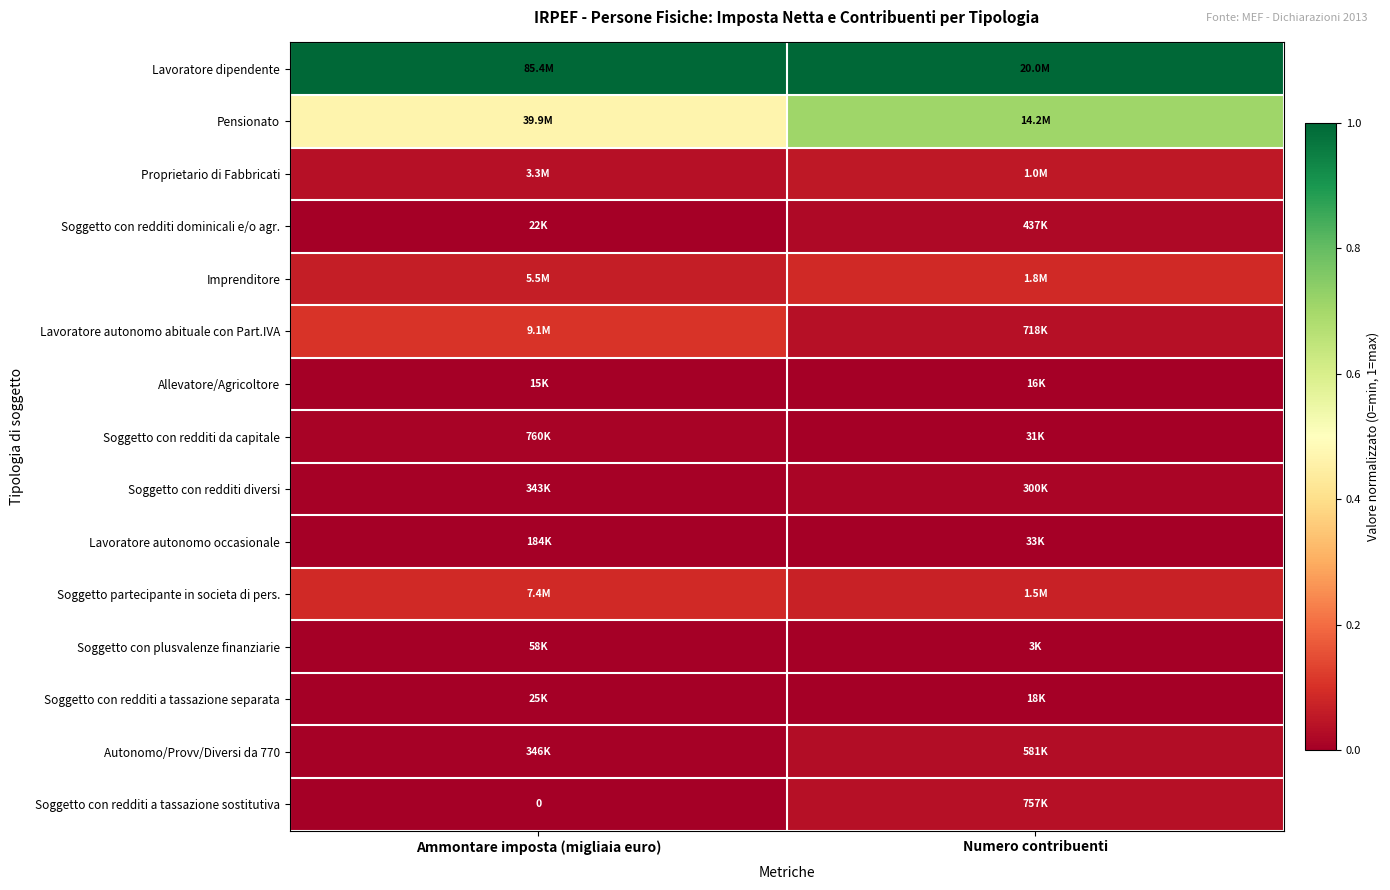

What is the spread (max minus min) of values at Ammontare imposta (migliaia euro)?

1.0